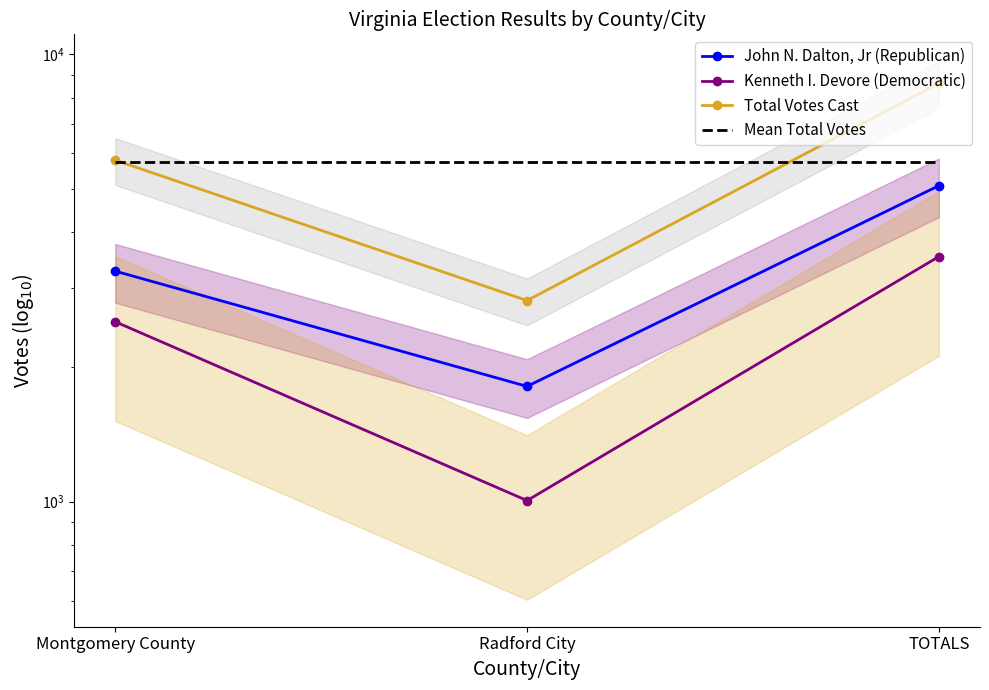

True or false: John N. Dalton, Jr (Republican) has a value of 5309.1 at Montgomery County.

False